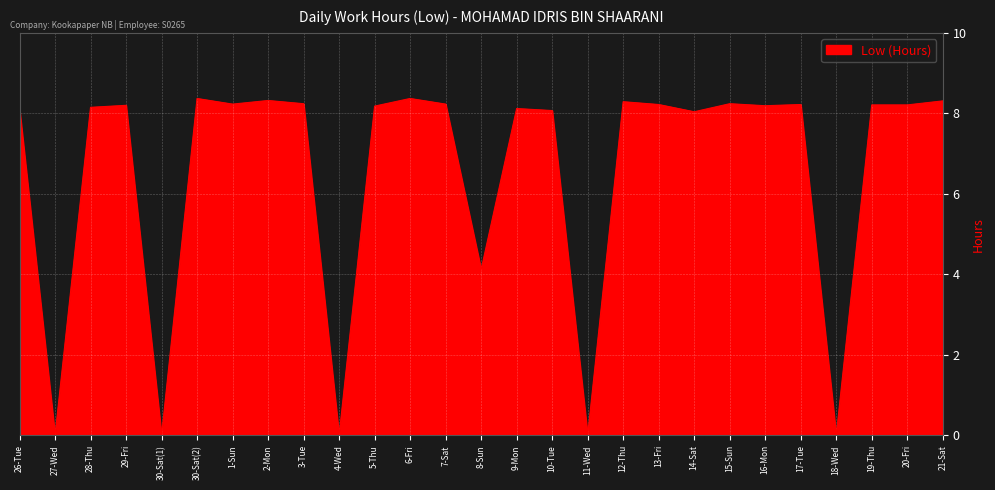

How many lines are shown in the chart?

1